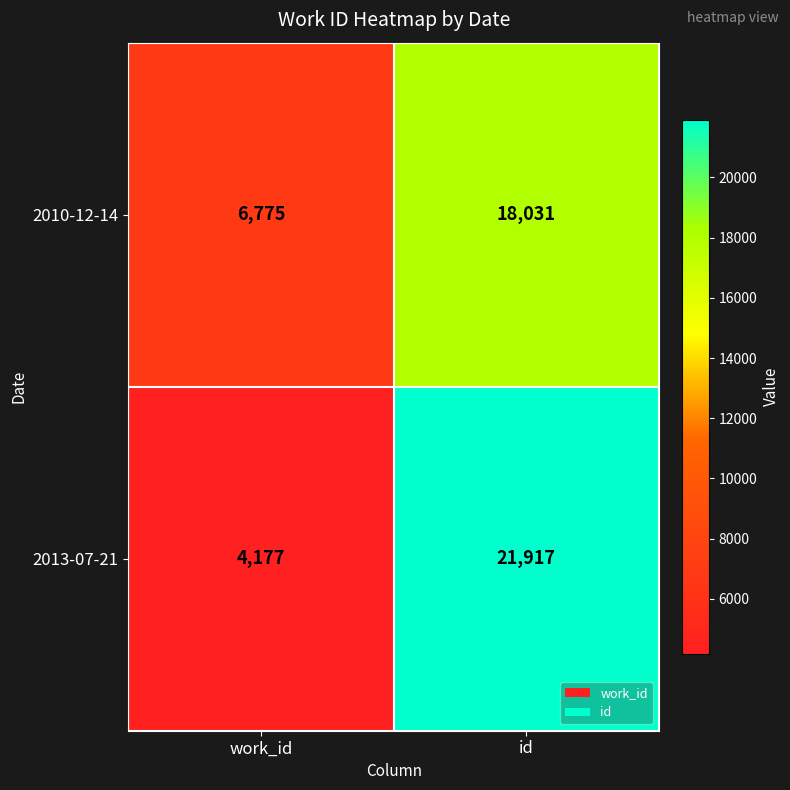

Rank the series by their maximum value, from highest to lowest.

2013-07-21, 2010-12-14